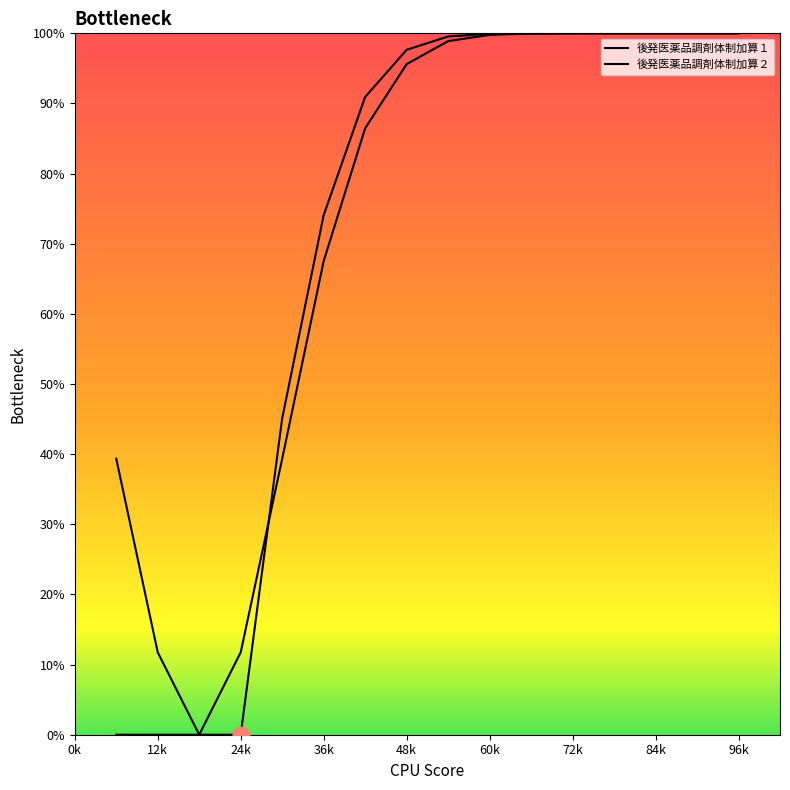

Reading left to right, extract all data points from this chart.

後発医薬品調剤体制加算１: 39.3	11.8	0.0	11.8	39.3	67.5	86.5	95.6	98.9	99.8	100.0	100.0	100.0	100.0	100.0	100.0
後発医薬品調剤体制加算２: 0.0	0.0	0.0	0.0	45.1	74.1	90.9	97.6	99.5	99.9	100.0	100.0	100.0	100.0	100.0	100.0